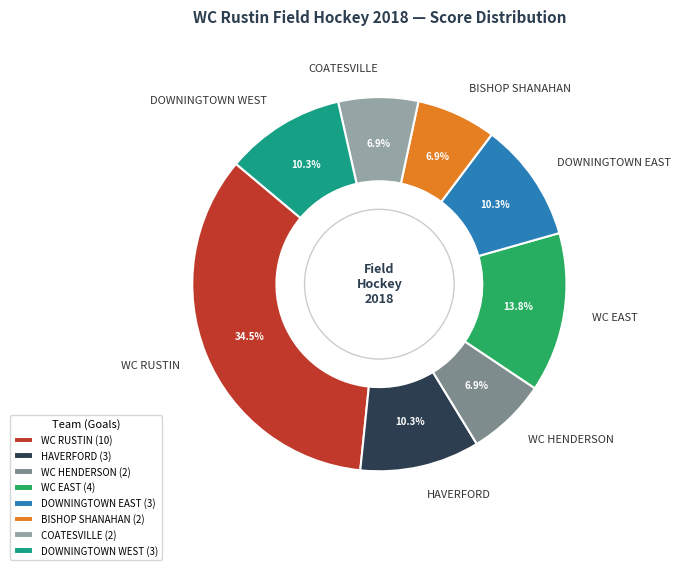

How many slices are in this pie chart?

8